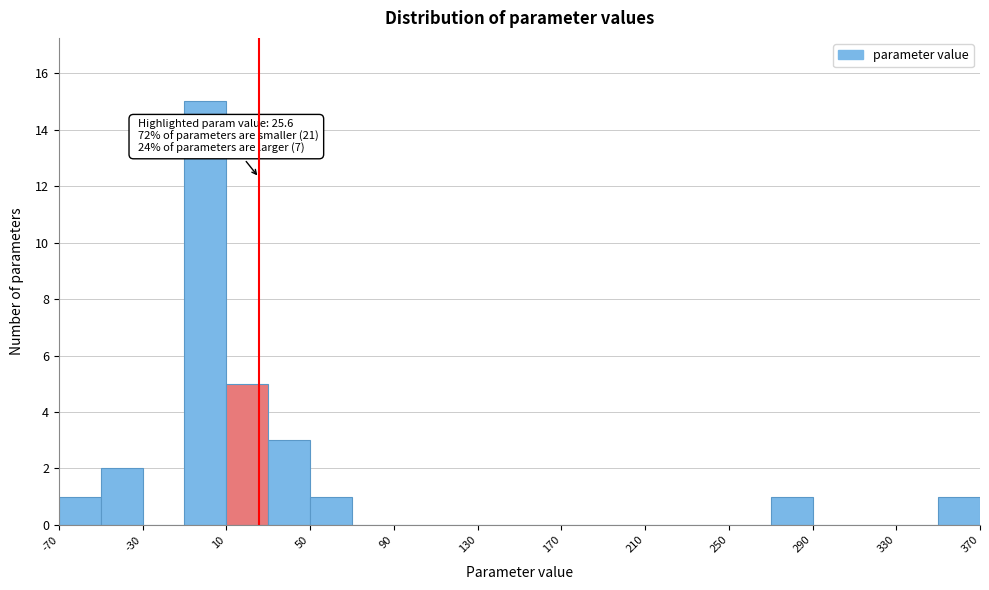

Over which range of the x-axis is the bar tallest?

-10 to 10